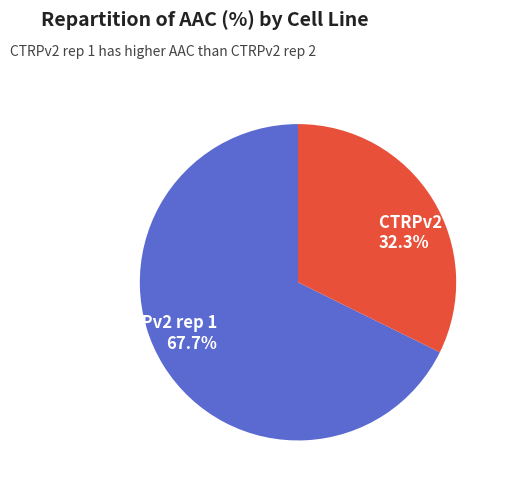

Is there any slice that represents more than half of the pie?

Yes